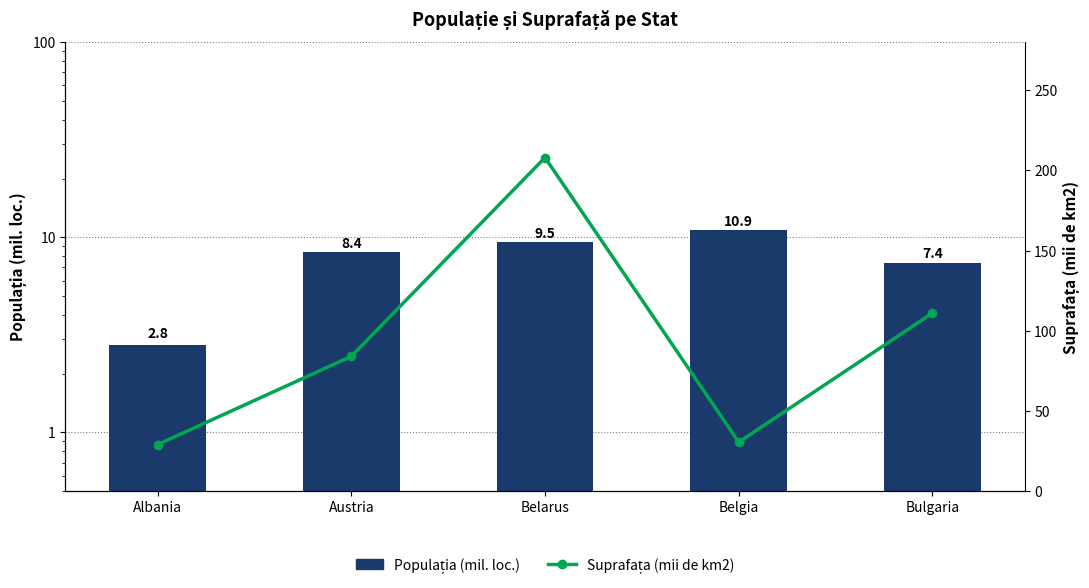

What is the label of the 2nd bar from the right?

Belgia